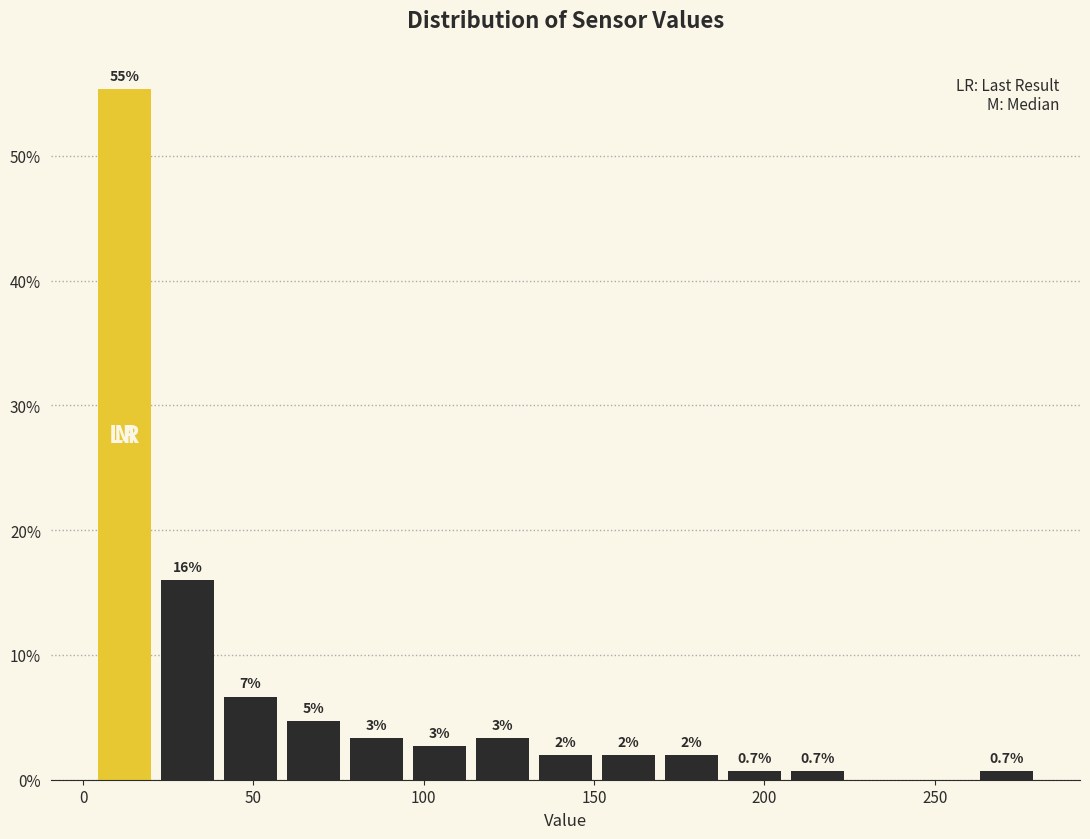

Read against the x-axis, roughly where is the centre of the tallest bar?

10